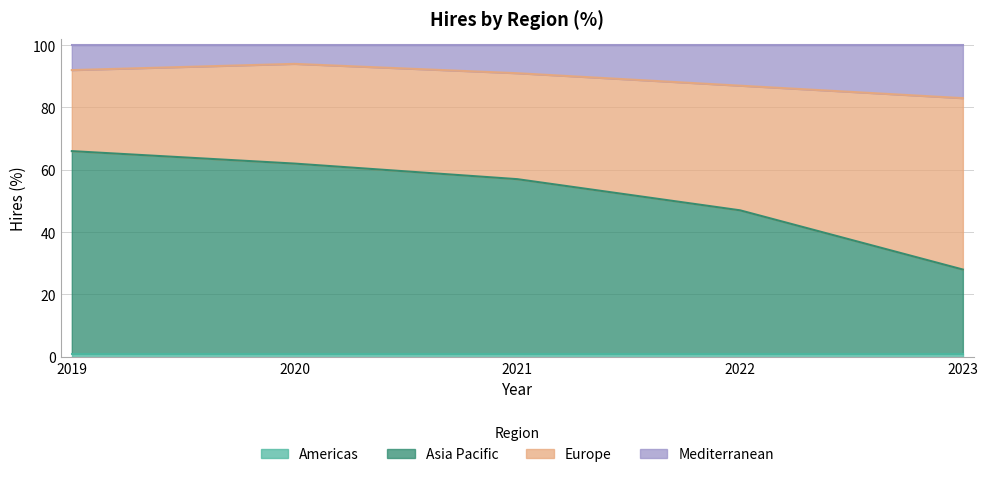

Does the chart display data point markers on the line(s)?

No